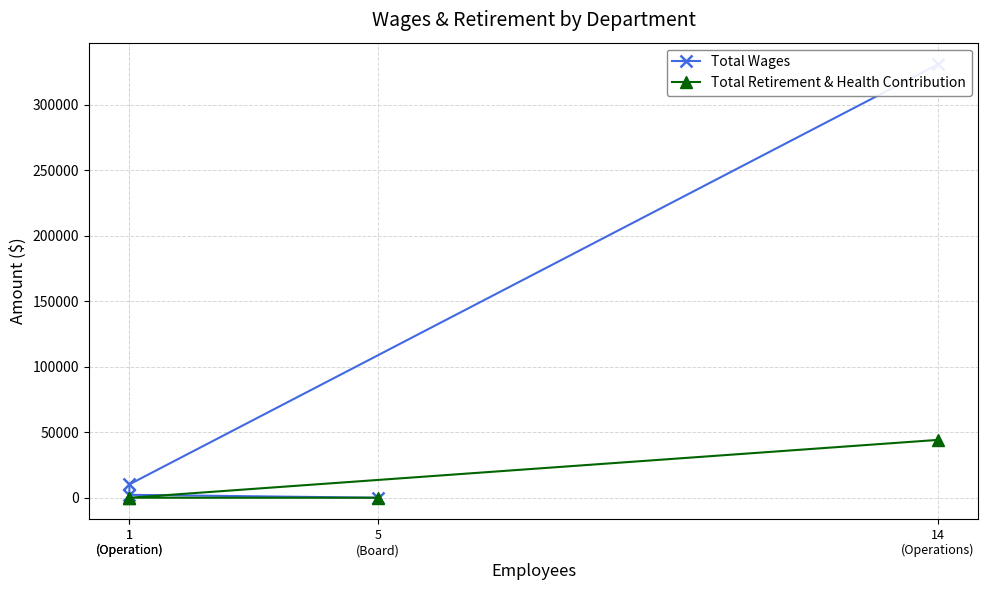

True or false: Total Wages and Total Retirement & Health Contribution intersect in this chart.

False